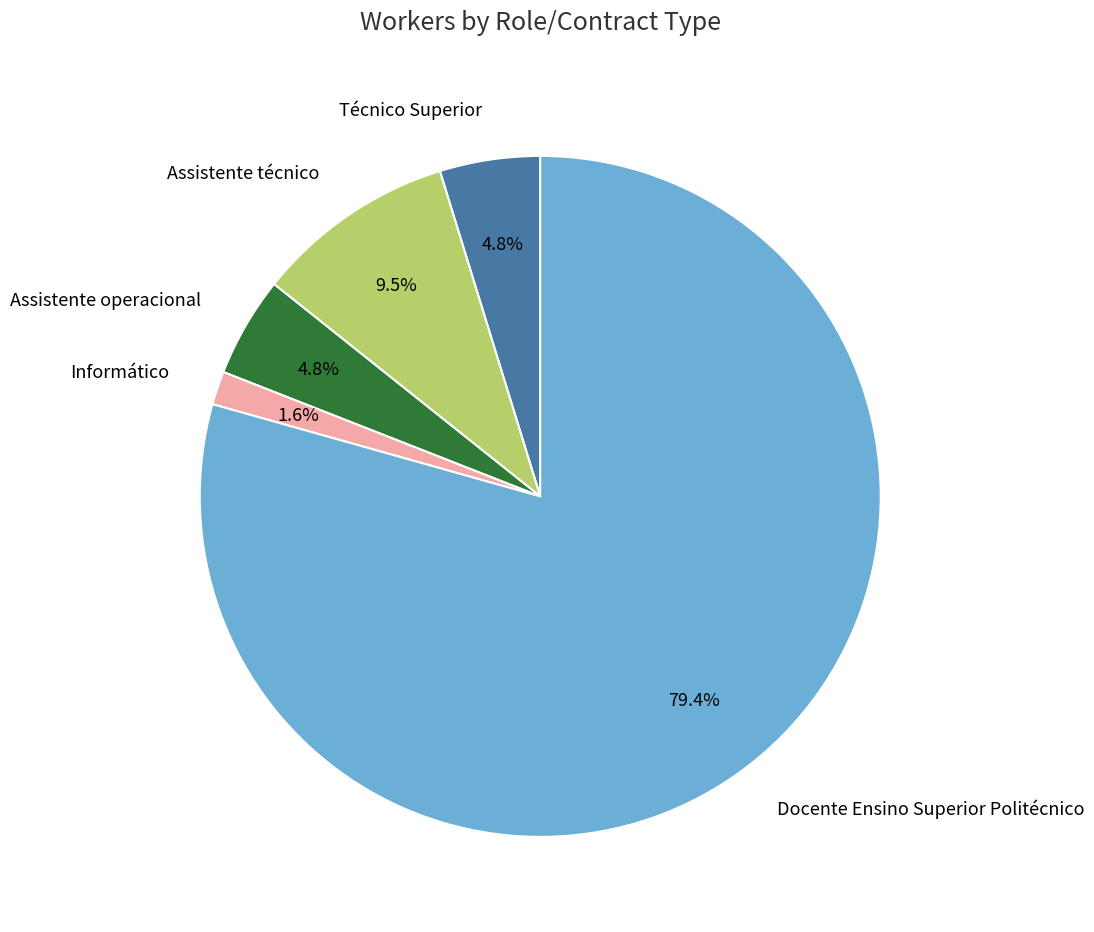

To the nearest percent, what is the difference between the Assistente técnico and Informático slice percentages?

8%